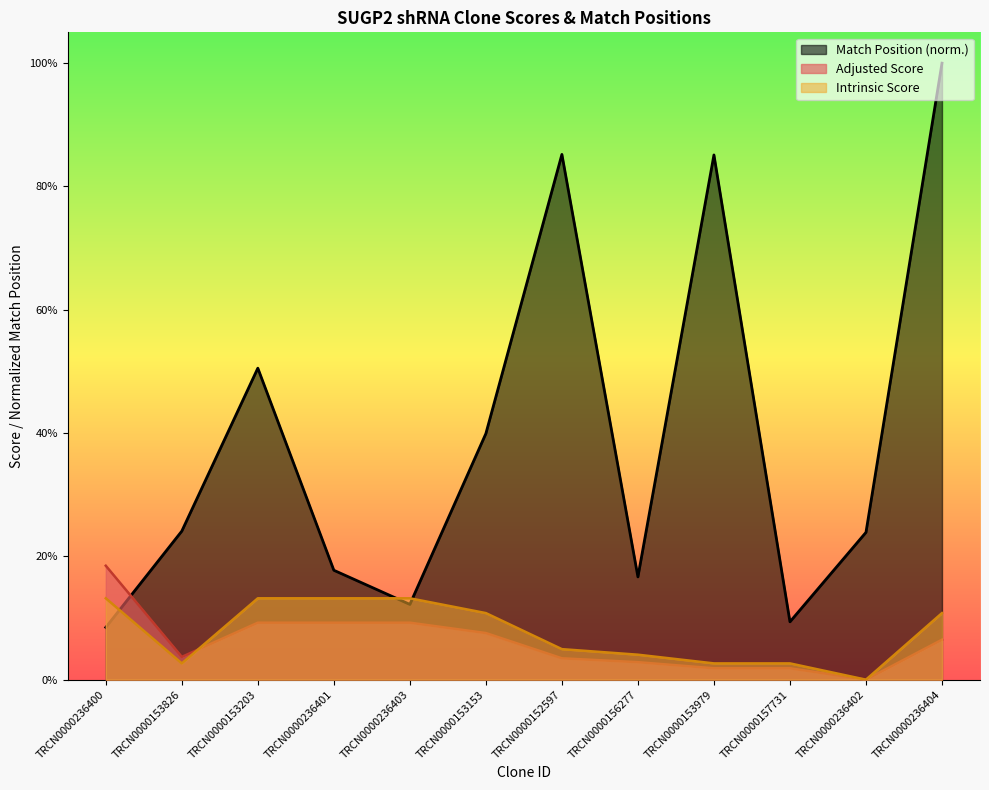

Is it true that Match Position equals 85.2 at TRCN0000152597?

True